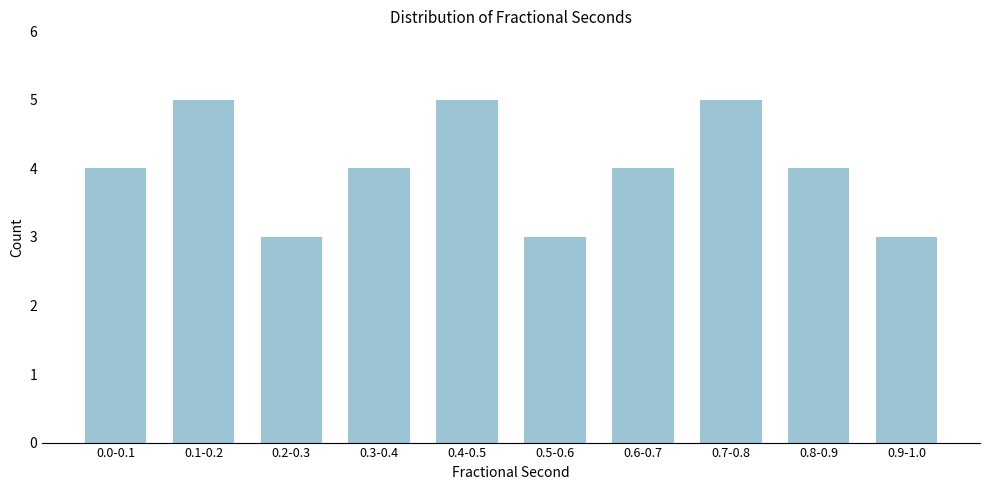

Reading left to right, list all the values displayed in this chart.

4	5	3	4	5	3	4	5	4	3